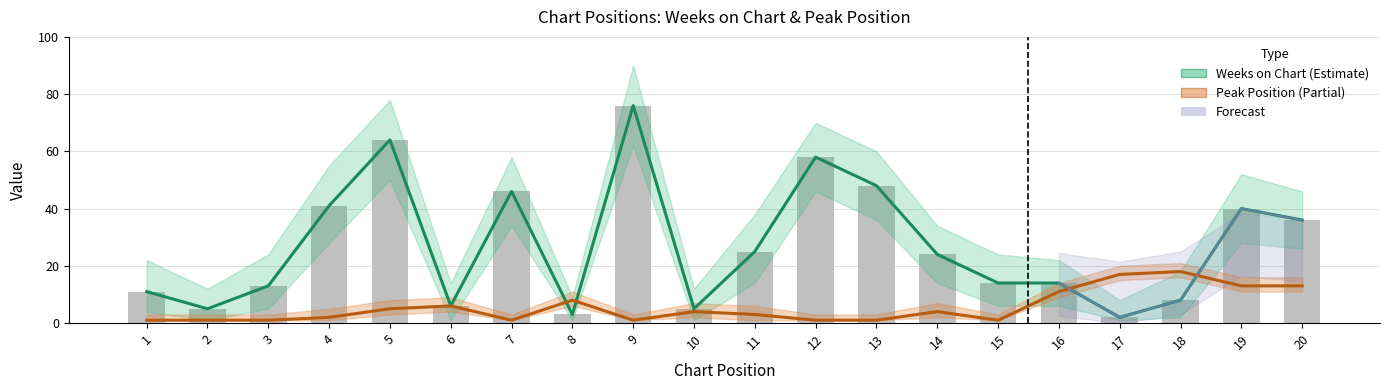

Does the chart contain any negative values?

No